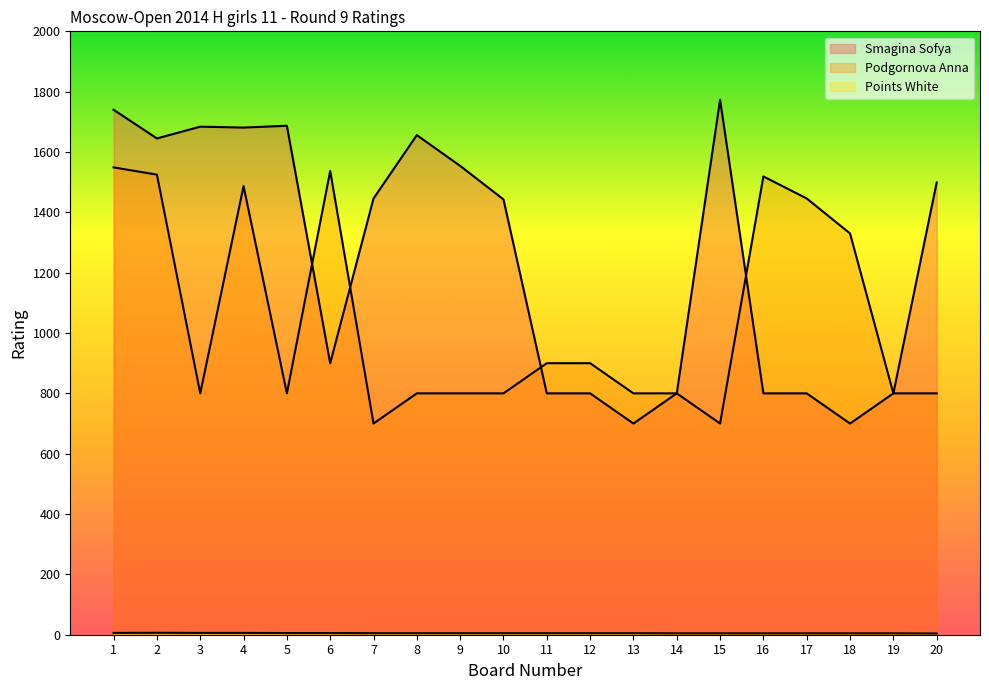

Does the chart have visible grid lines?

No